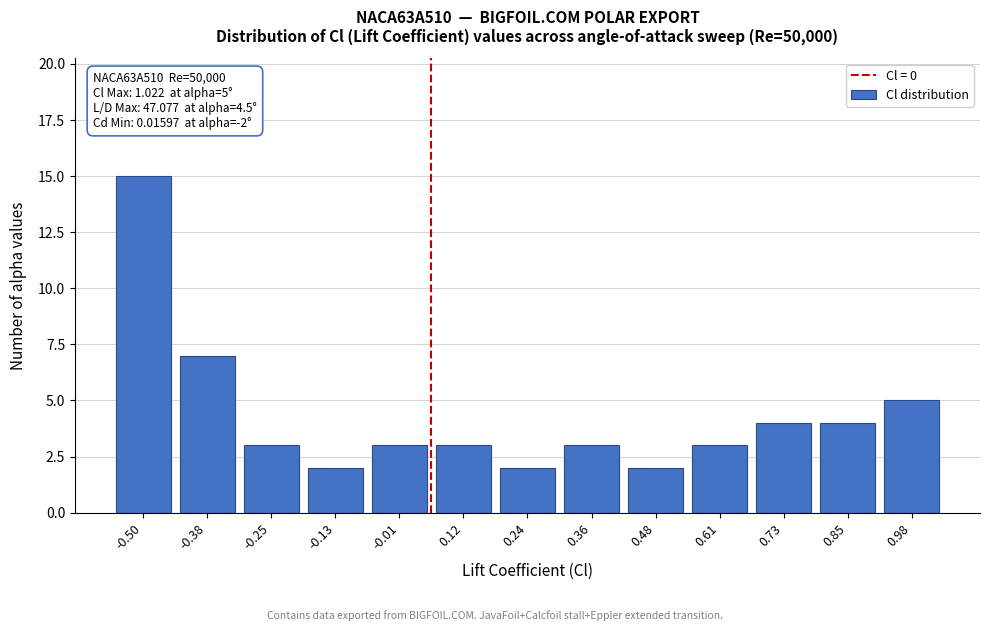

Reading left to right, what are all the values shown in this chart?

15	7	3	2	3	3	2	3	2	3	4	4	5